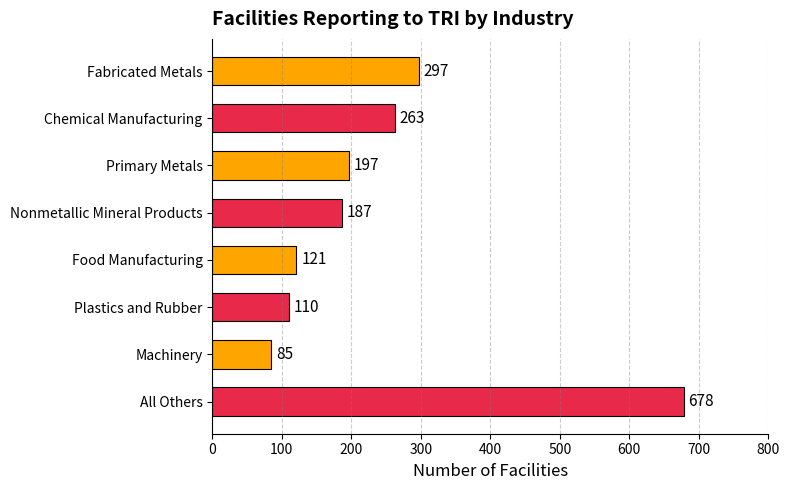

The chart shows a value of 948 at All Others. True or false?

False